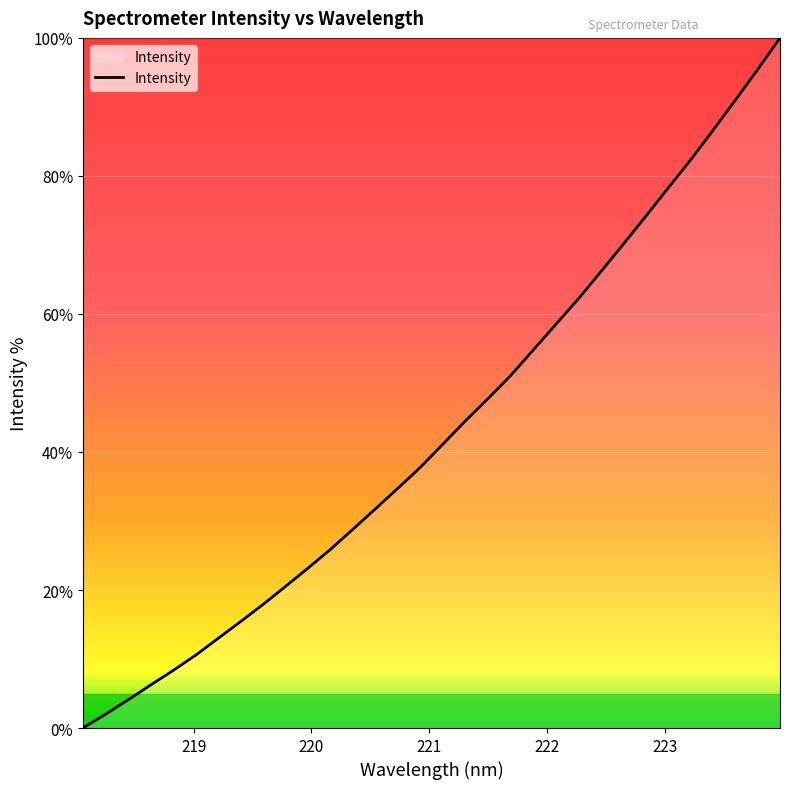

What is the maximum value shown in the chart?

100.0